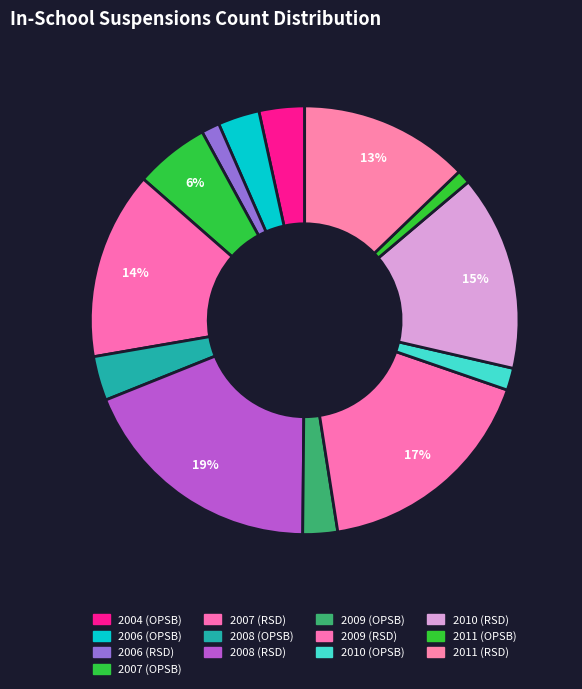

Is there any slice that represents more than half of the pie?

No